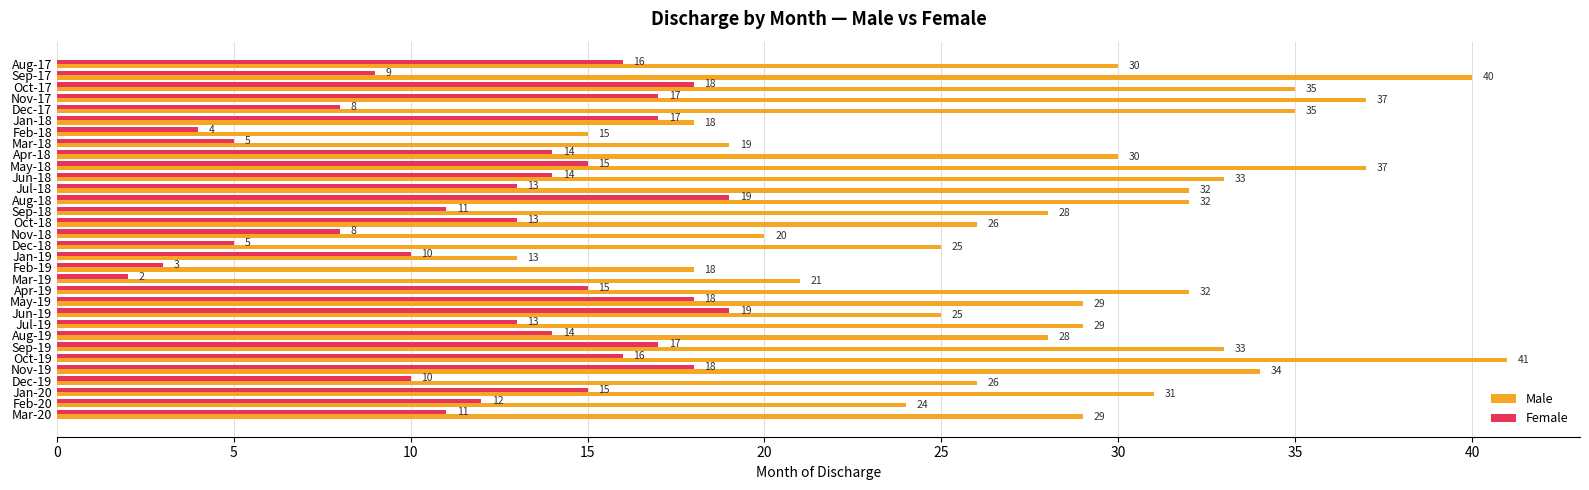

Is the value of Male at Nov-18 greater than the value of Female at Mar-20?

Yes